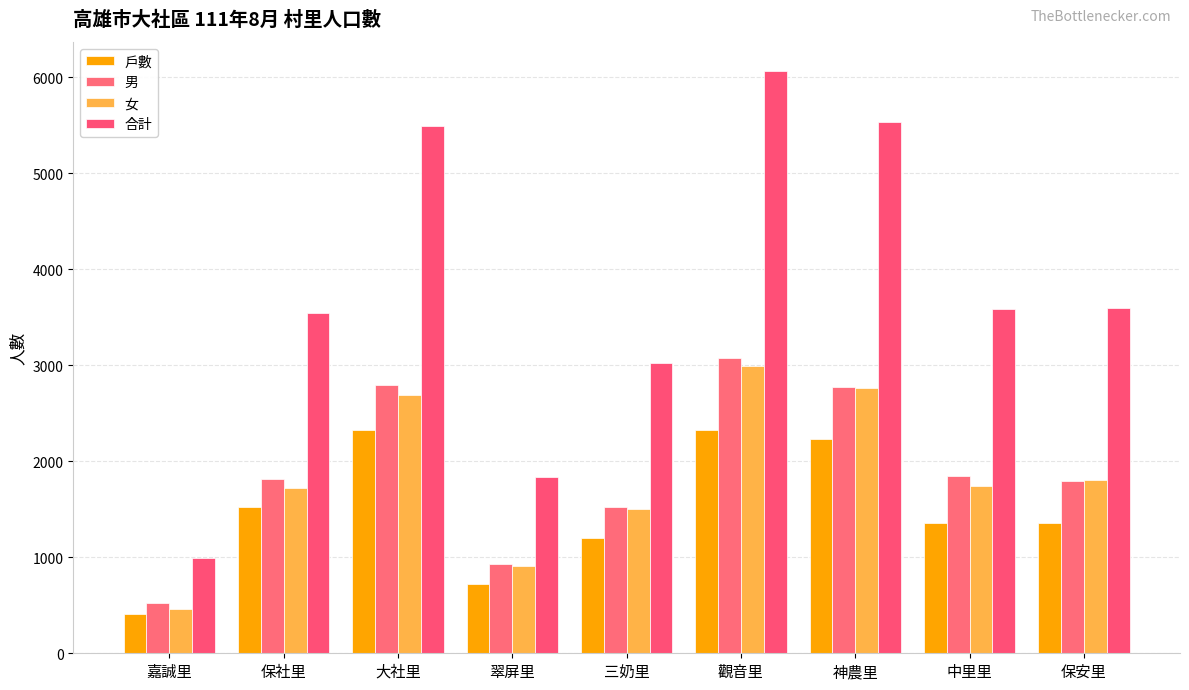

Count the number of data series in this chart.

4